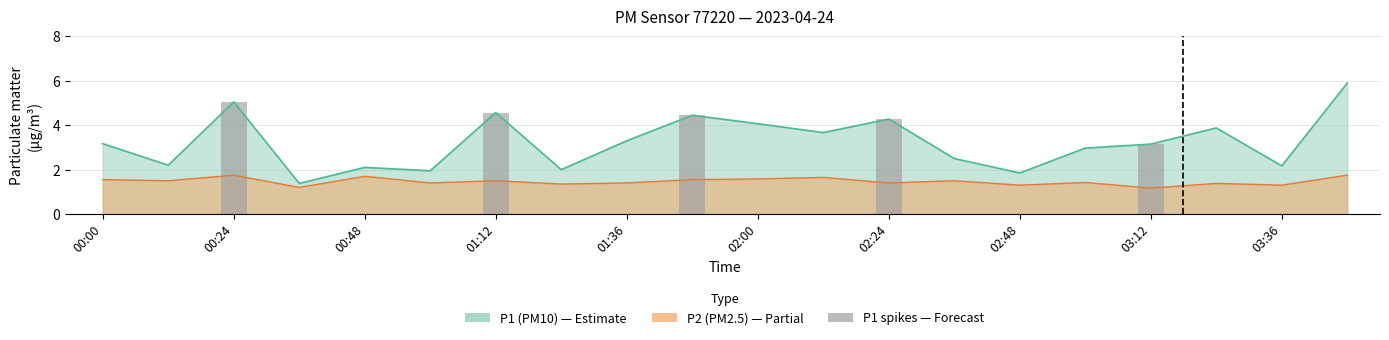

What value does the P2 series have at 01:24?

1.4